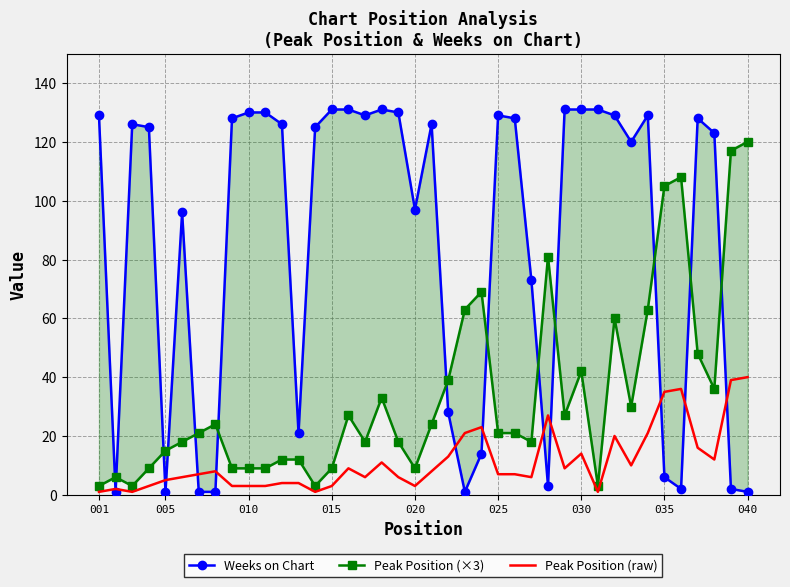

What is the lowest value of the Peak Position (raw) series?

1